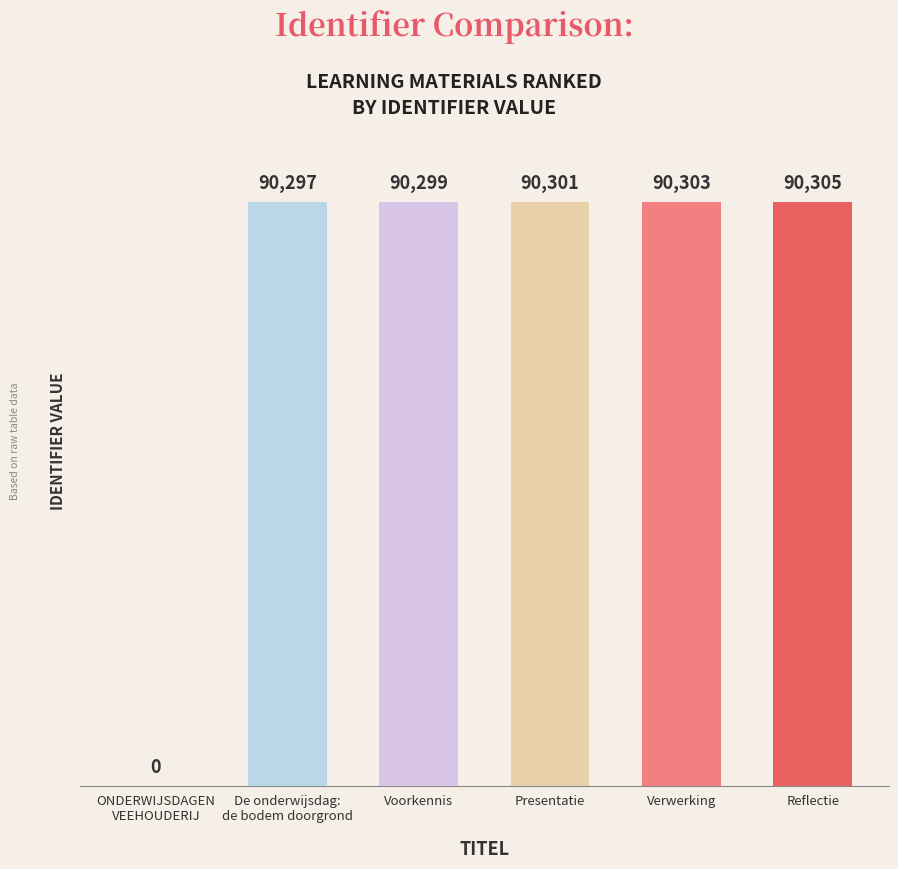

Which has a higher value, Presentatie or Reflectie?

Reflectie